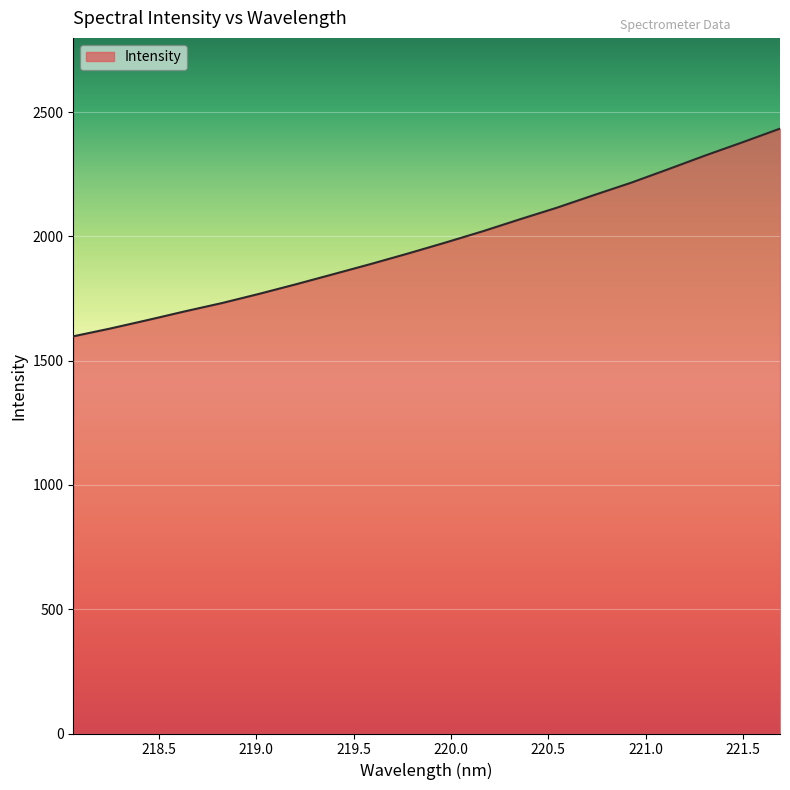

How many lines are shown in the chart?

1